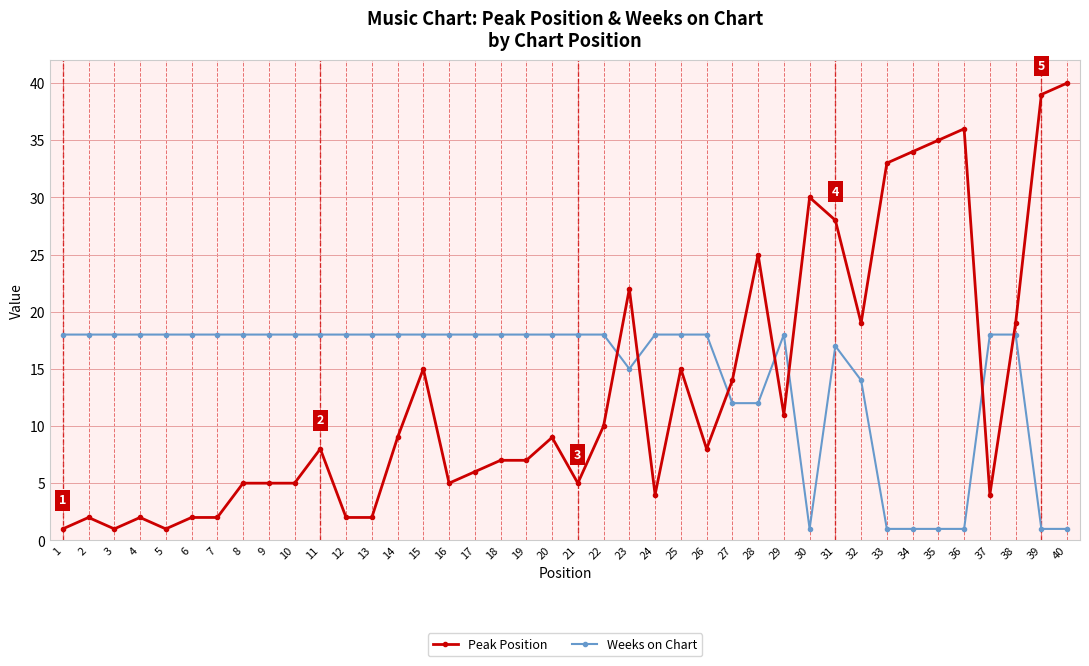

Reading left to right, extract all data points from this chart.

Peak Position: 1=1	2=2	3=1	4=2	5=1	6=2	7=2	8=5	9=5	10=5	11=8	12=2	13=2	14=9	15=15	16=5	17=6	18=7	19=7	20=9	21=5	22=10	23=22	24=4	25=15	26=8	27=14	28=25	29=11	30=30	31=28	32=19	33=33	34=34	35=35	36=36	37=4	38=19	39=39	40=40
Weeks on Chart: 1=18	2=18	3=18	4=18	5=18	6=18	7=18	8=18	9=18	10=18	11=18	12=18	13=18	14=18	15=18	16=18	17=18	18=18	19=18	20=18	21=18	22=18	23=15	24=18	25=18	26=18	27=12	28=12	29=18	30=1	31=17	32=14	33=1	34=1	35=1	36=1	37=18	38=18	39=1	40=1